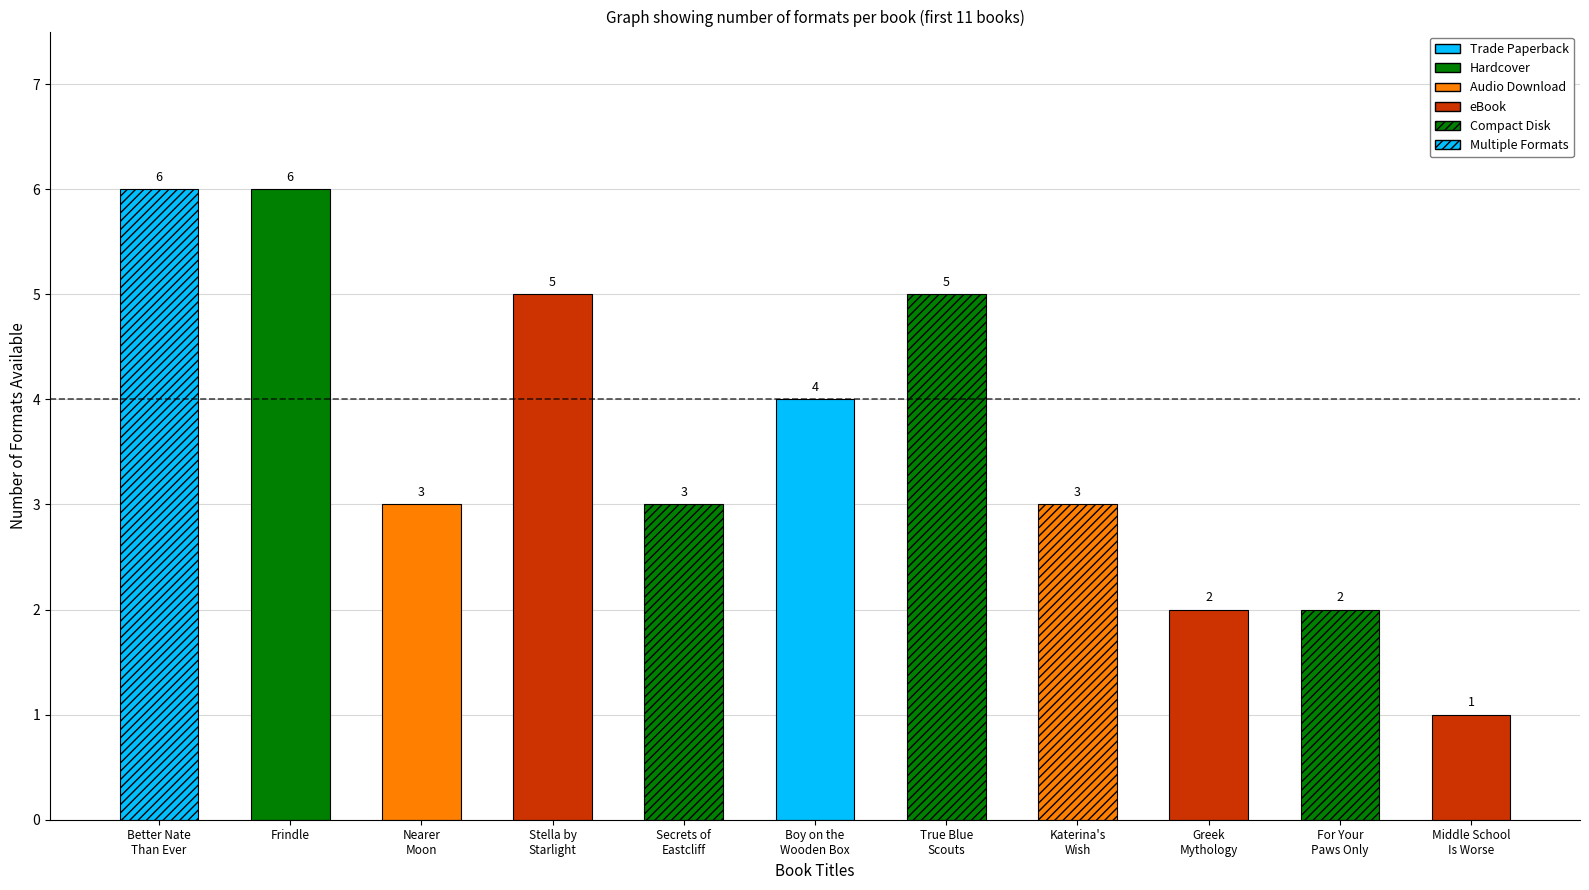

What is the sum of all values?

40